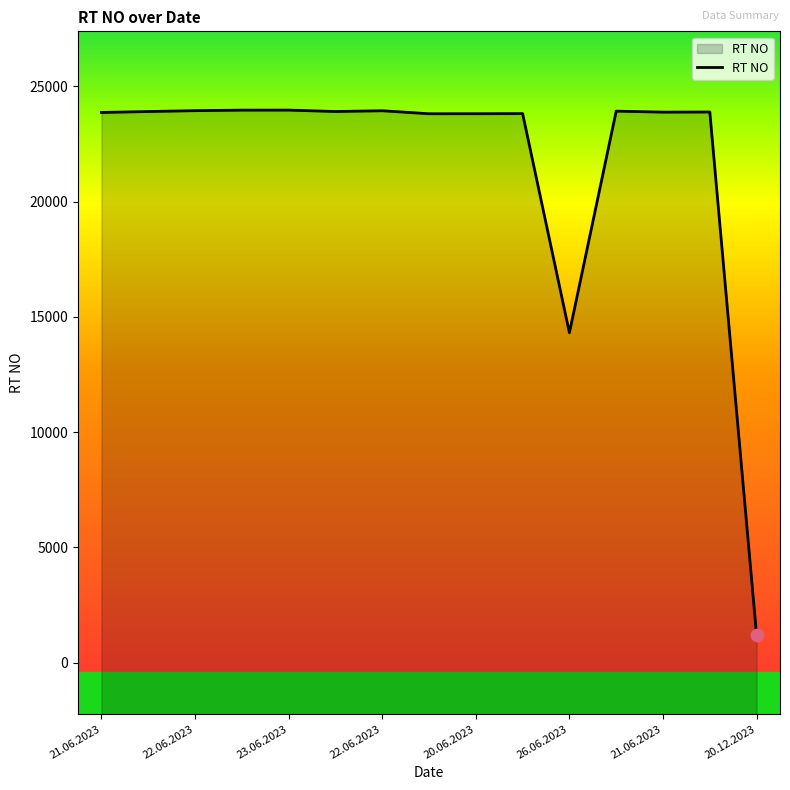

What is the change in value from 22.06.2023 to 20.06.2023?

-90